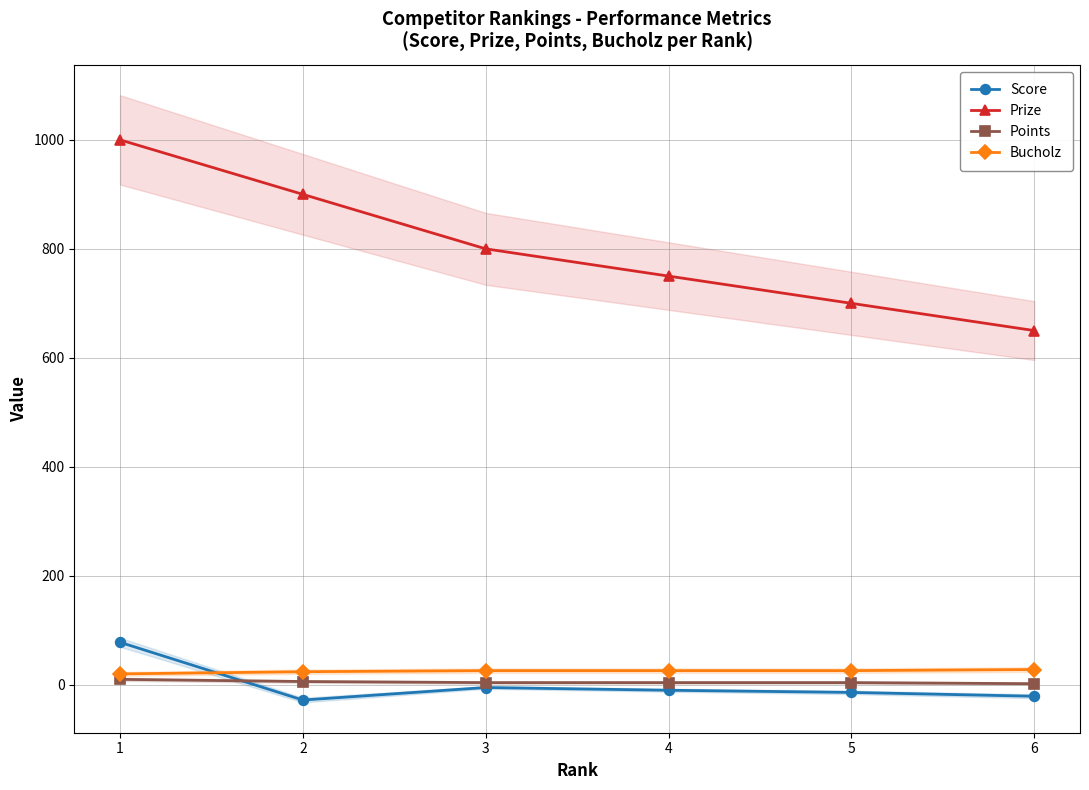

True or false: Prize and Score cross at least once.

False